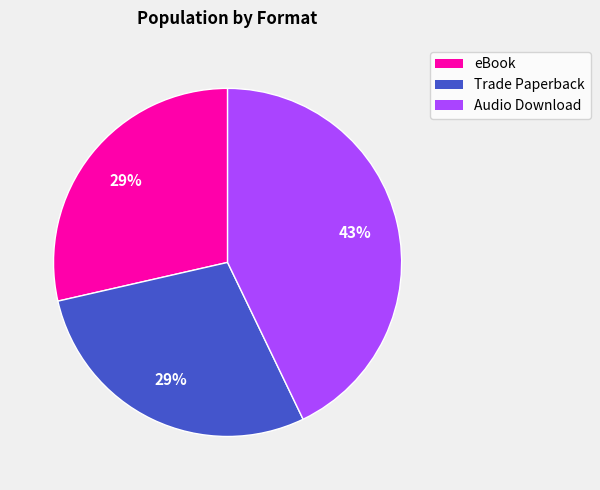

Is it true that Audio Download is 43% of the pie?

True